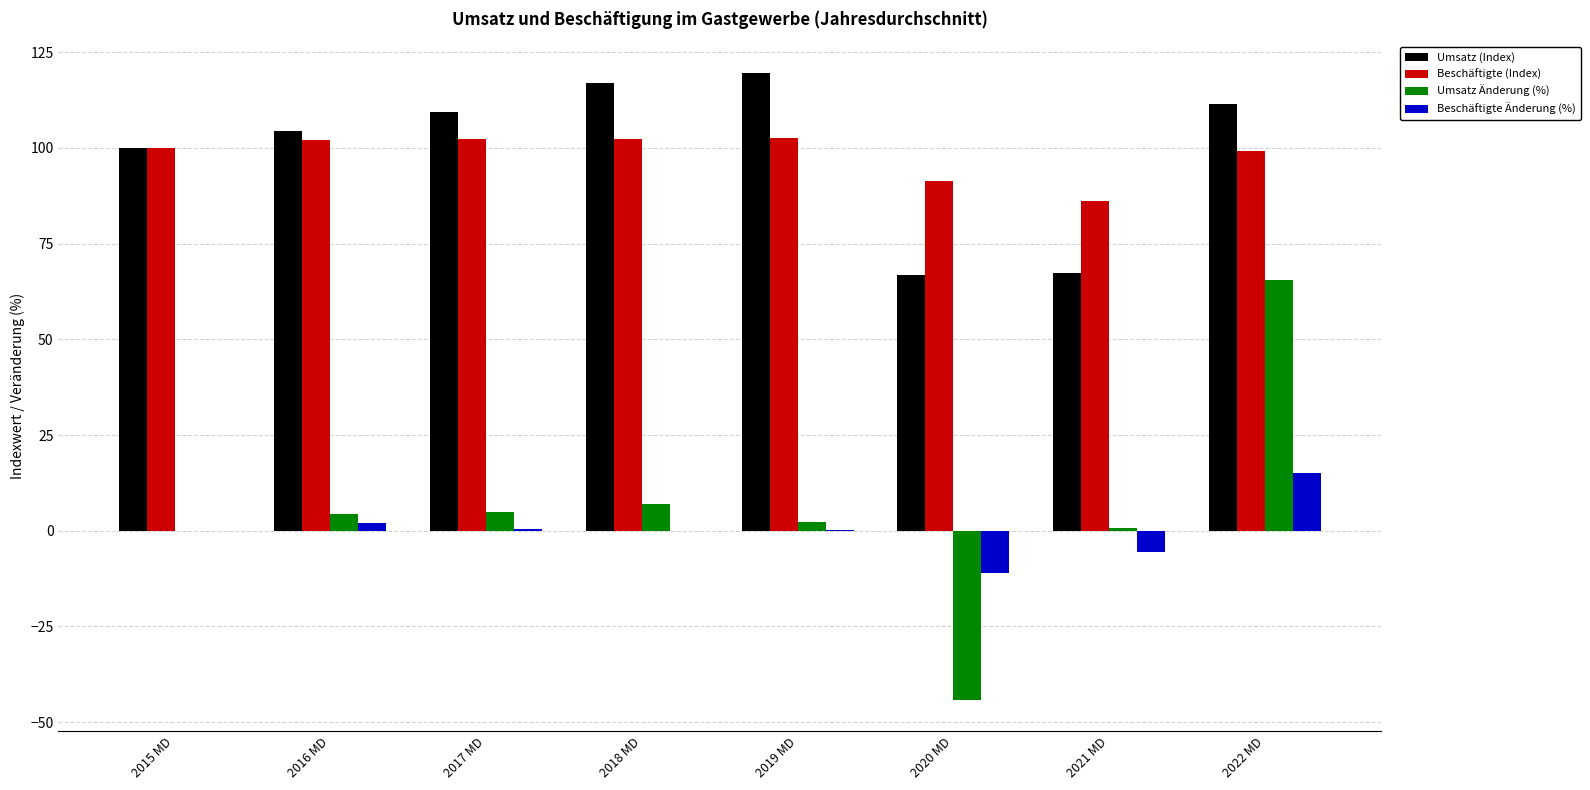

What is the average value of the Beschäftigte Änderung (%) series?

0.1